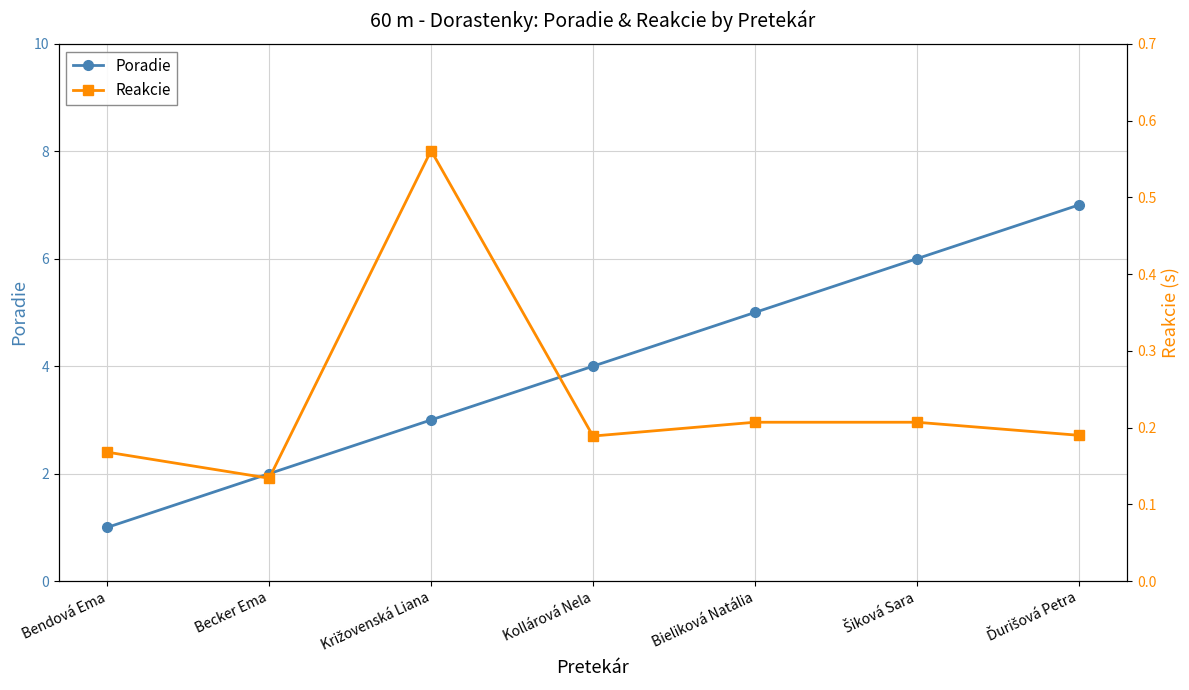

Which series has the largest total across all categories?

Poradie